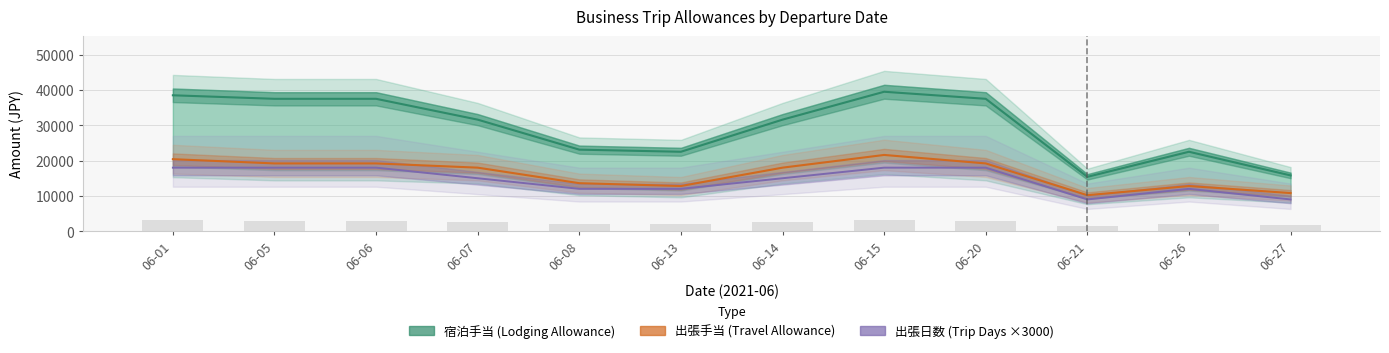

The 出張手当 (Travel Allowance) series shows 8258 at 06-05. True or false?

False